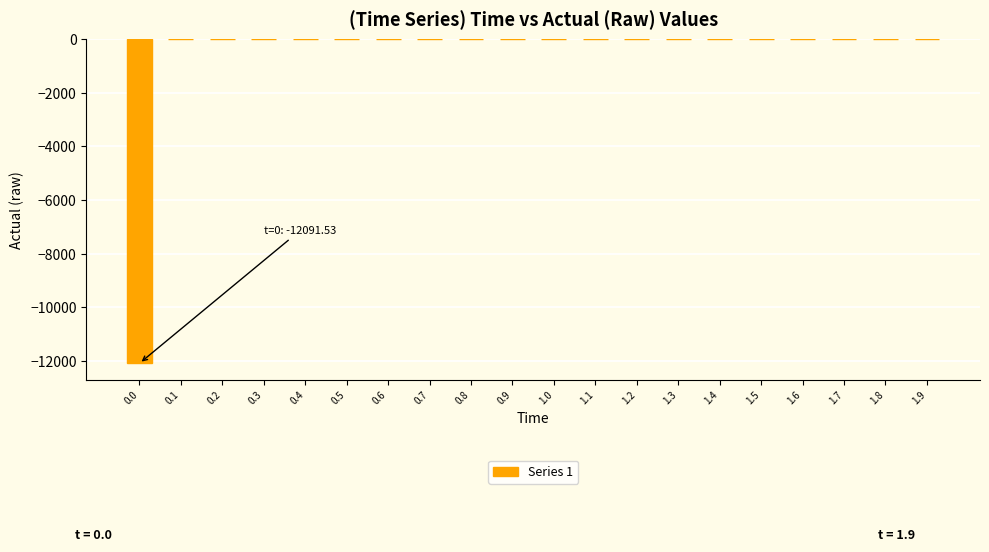

What is the sum of all values?

-12092.1